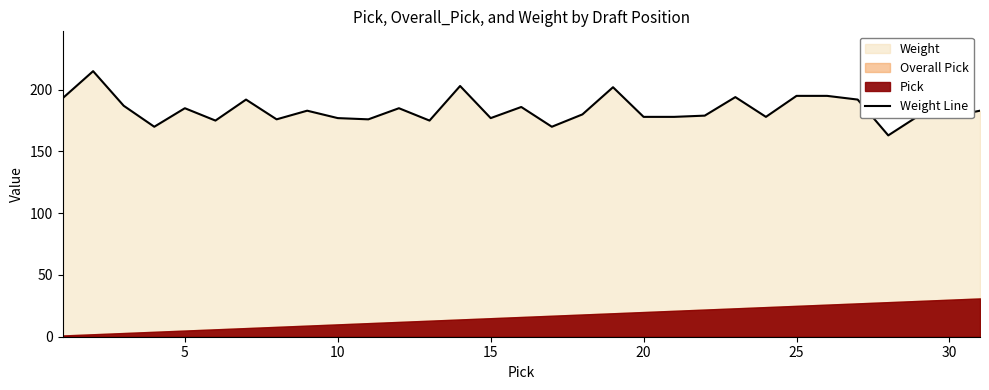

How many points are lower than both their immediate neighbors (excluding endpoints)?

10